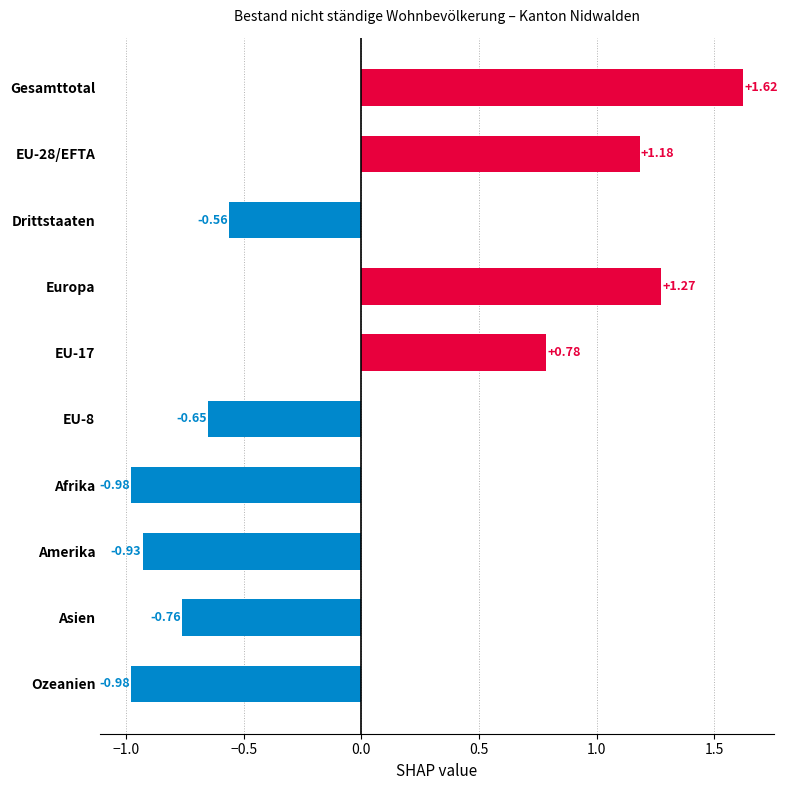

What is the sum of the values at EU-28/EFTA and Gesamttotal?

2.8